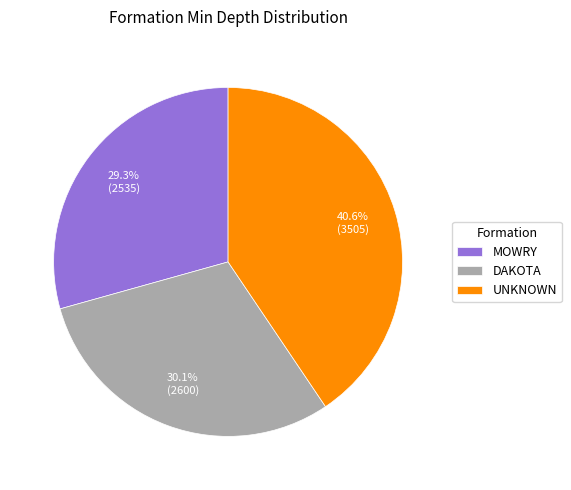

What is the total percentage of MOWRY and DAKOTA?

59.4%